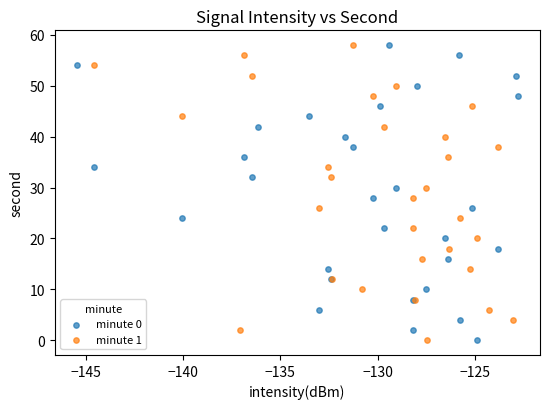

What are all the series names shown in the legend?

minute 0, minute 1